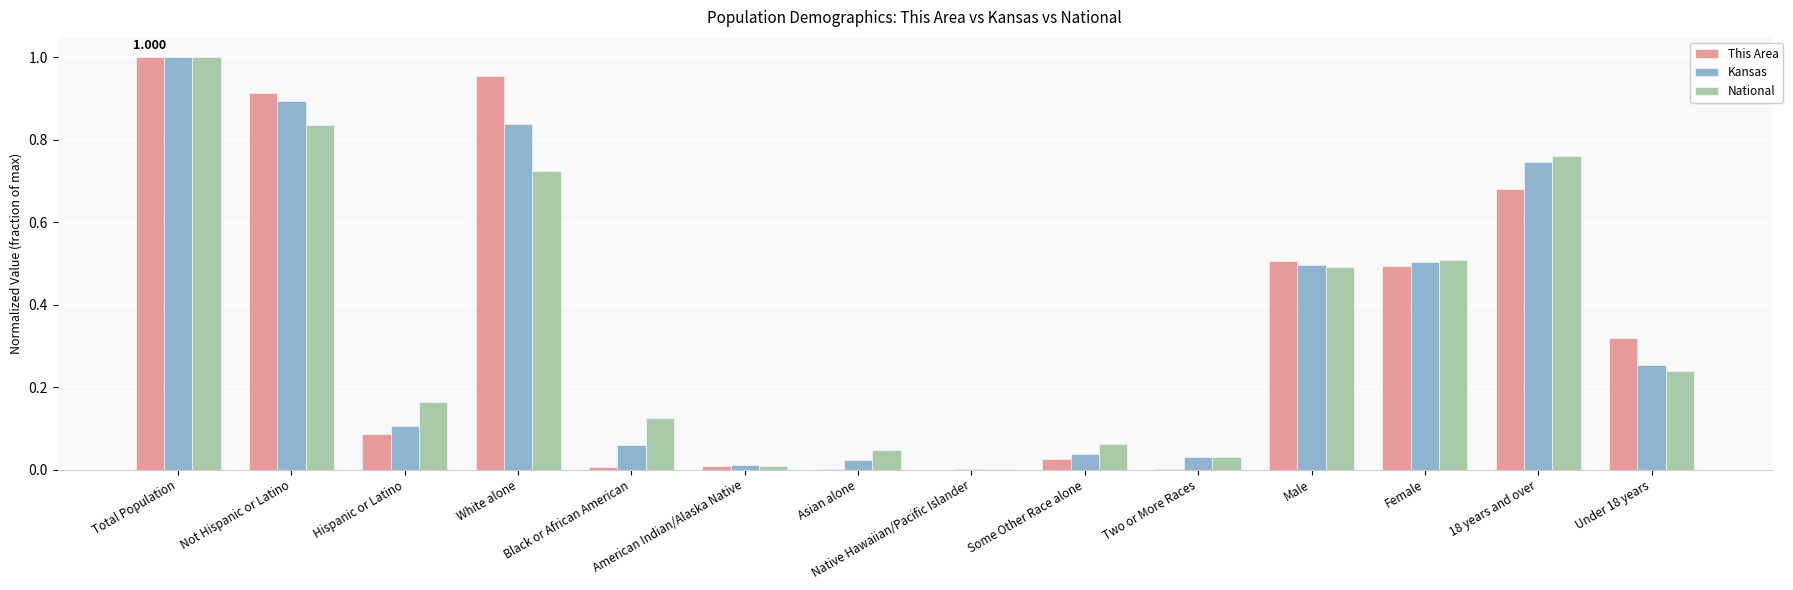

What is the average value of the National series?

0.4